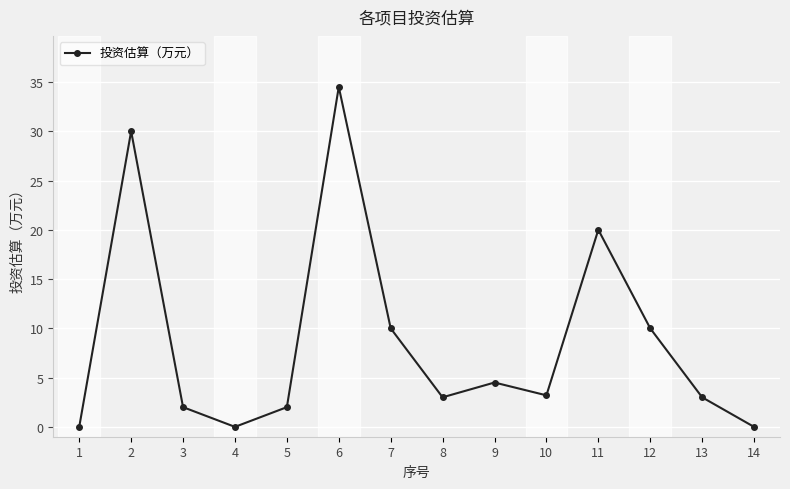

What is the change in value from 8 to 14?

-3.0